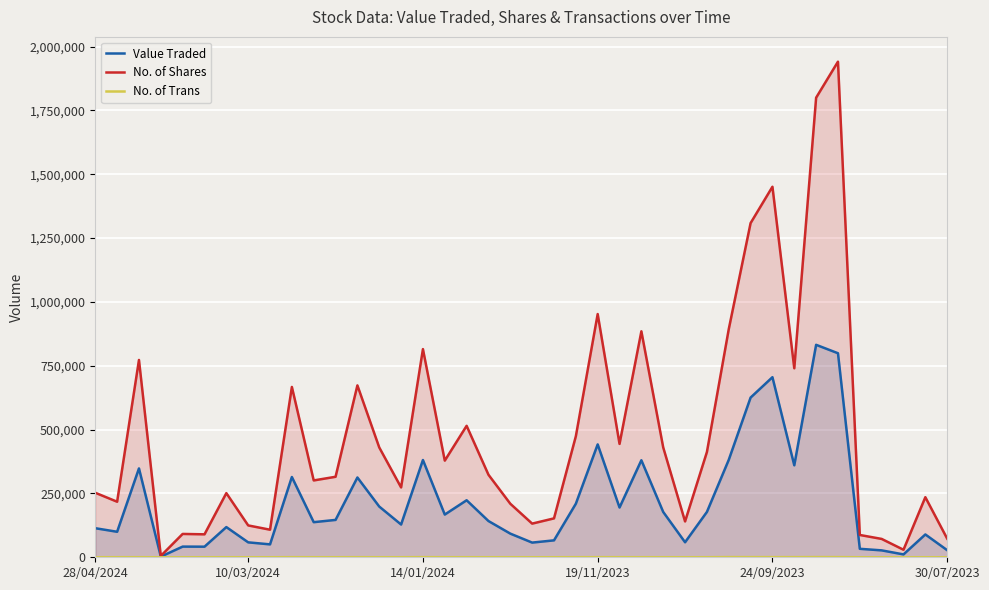

What is the sum of the No. of Trans values at 33 and 24?

950